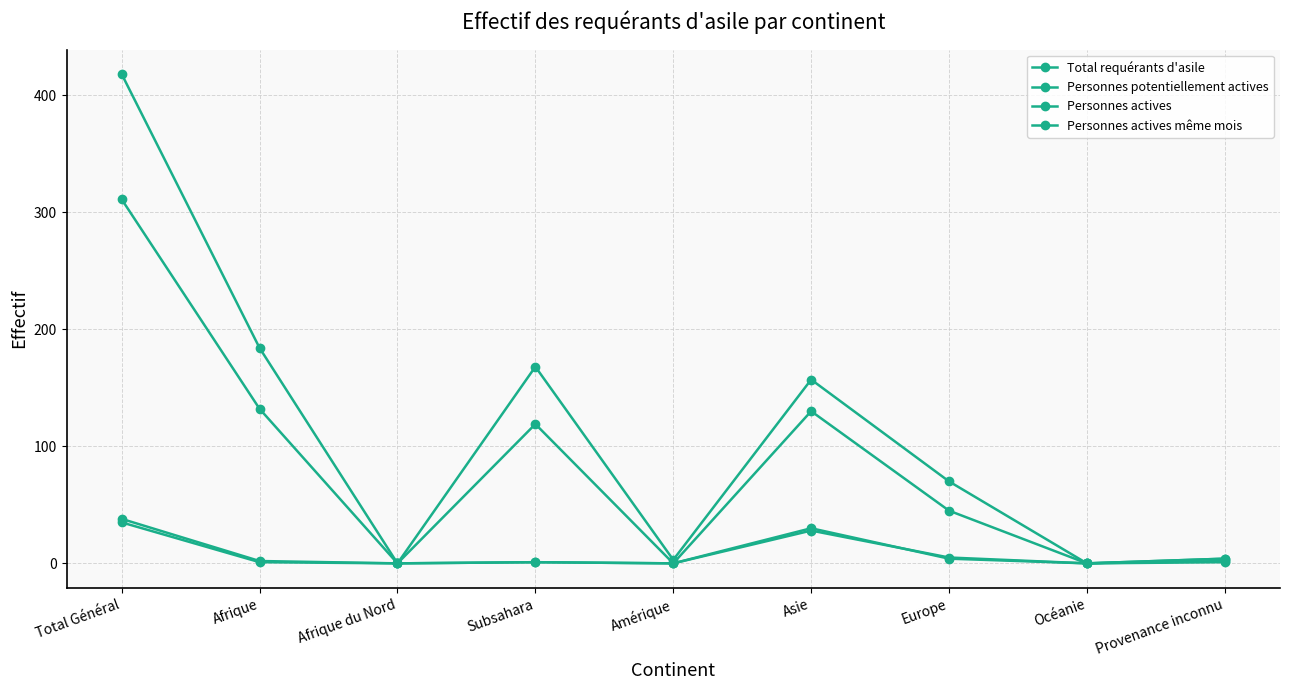

Count the number of data series in this chart.

4